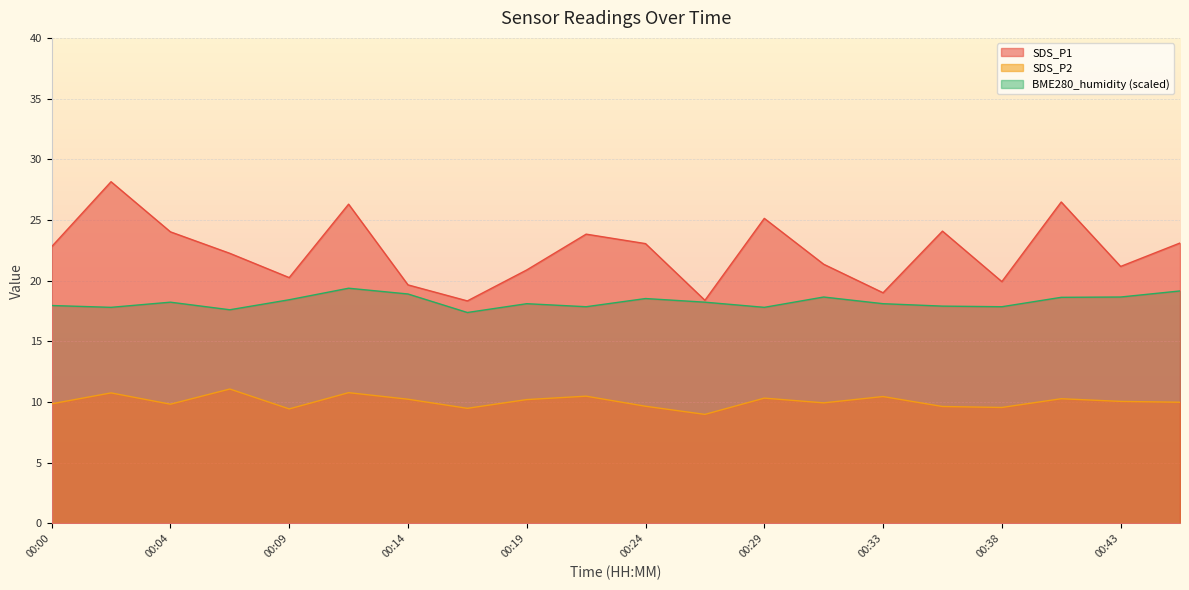

What are all the series names shown in the legend?

SDS_P1, SDS_P2, BME280_humidity (scaled)